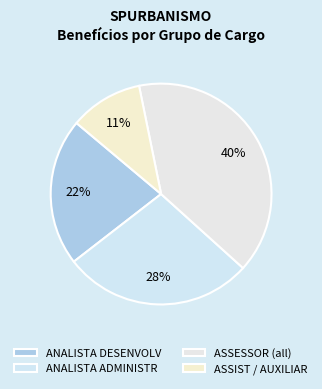

To the nearest percent, what is the average slice percentage?

25%